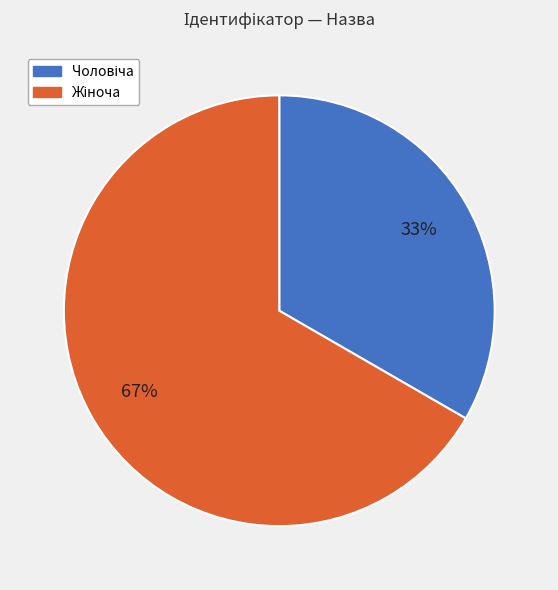

Does any single category account for the majority?

Yes